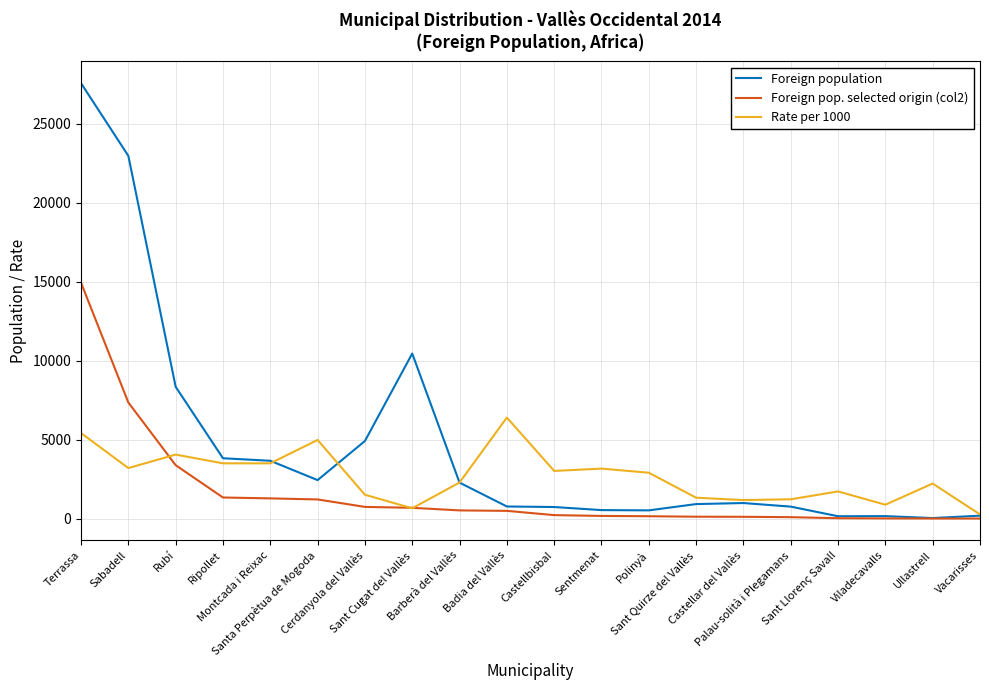

Is the value of Foreign pop. selected origin (col2) at Castellar del Vallès greater than the value of Rate per 1000 at Sant Llorenç Savall?

No